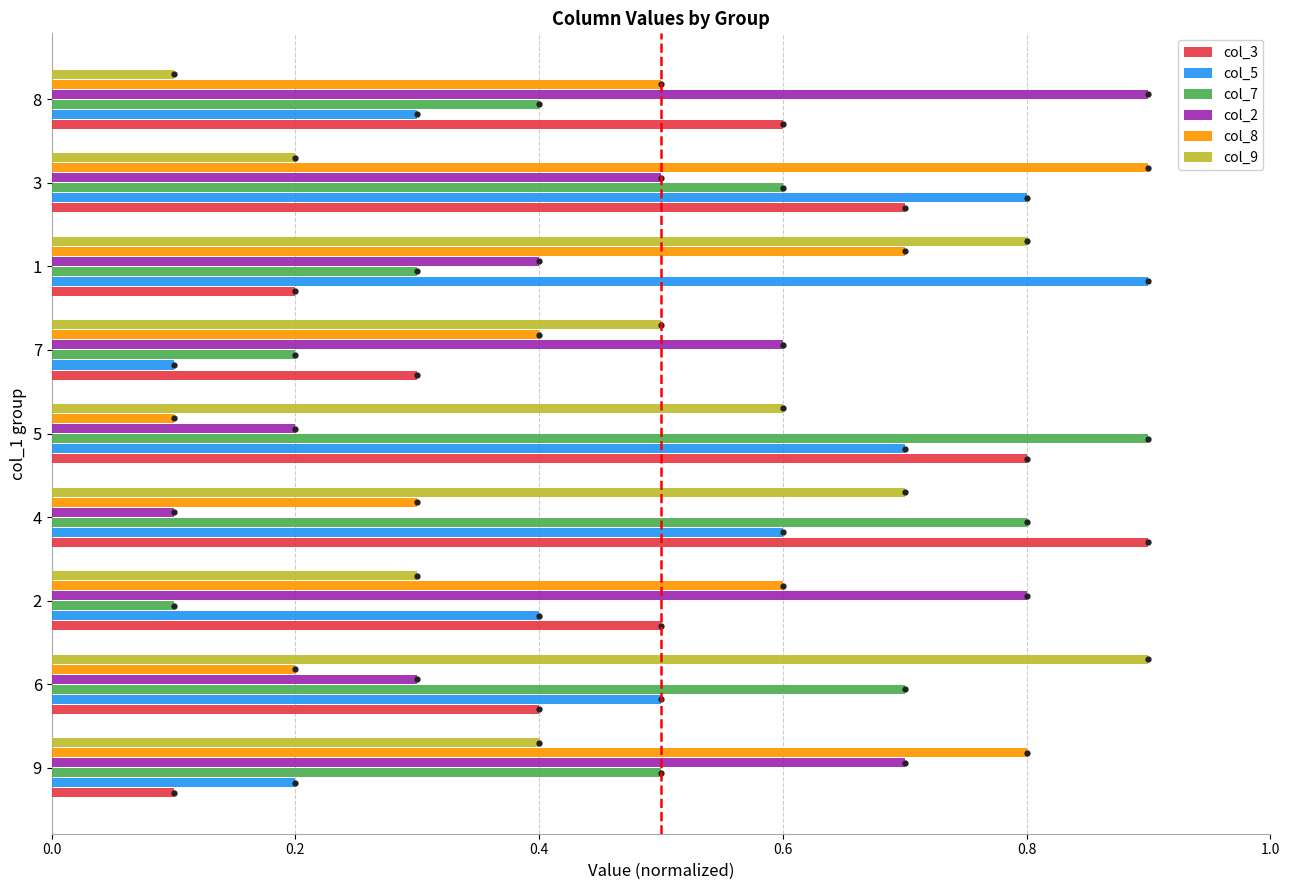

What is the difference between the second highest and second lowest values in the col_5 series?

0.6